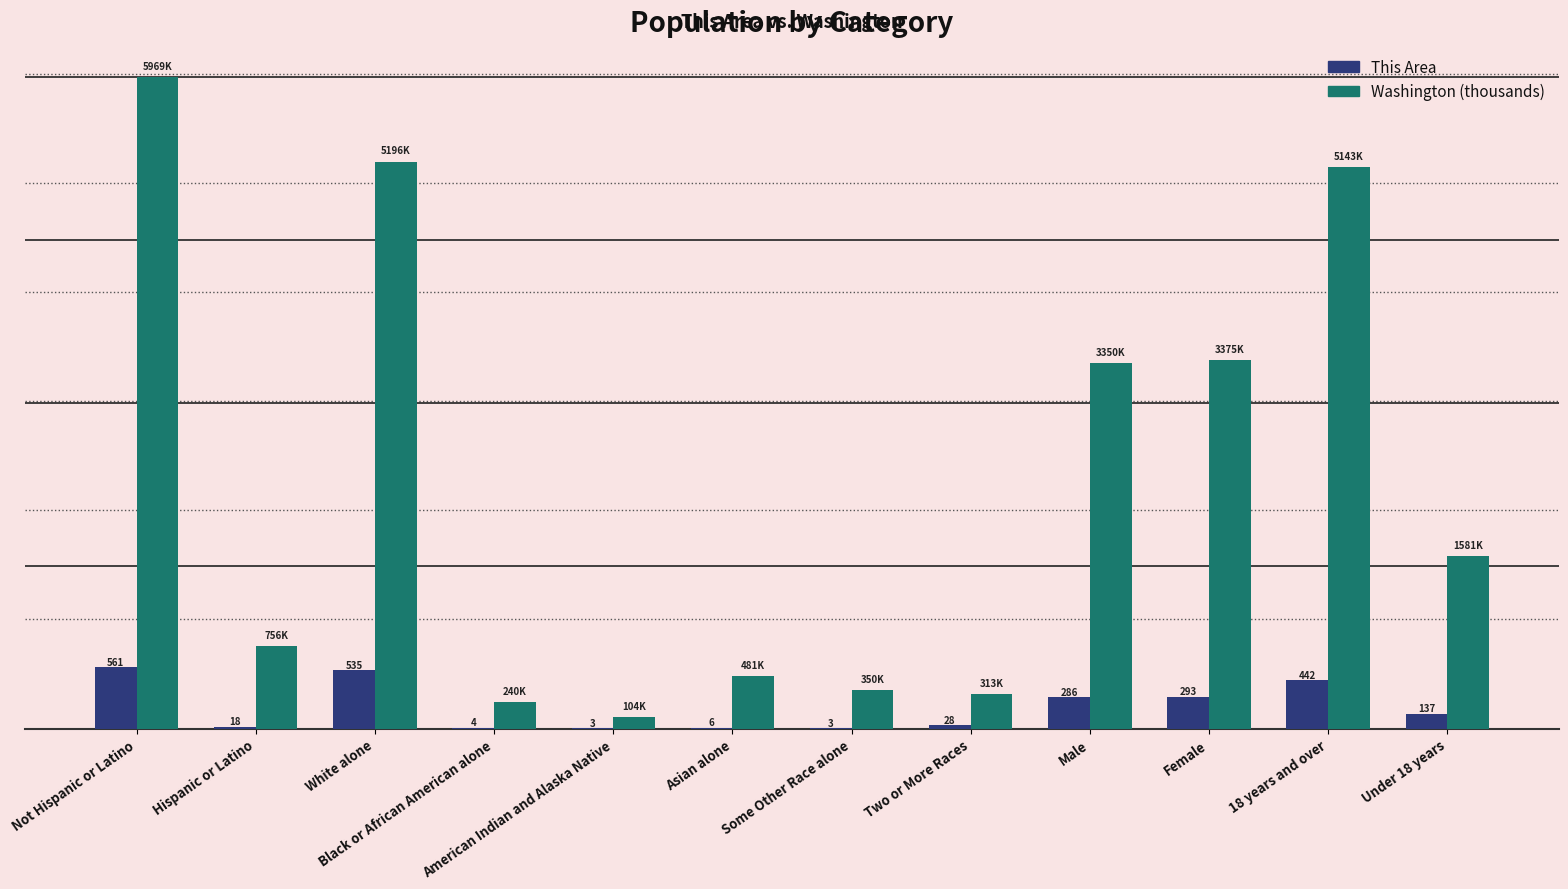

Which label corresponds to the largest value in the chart?

Not Hispanic or Latino